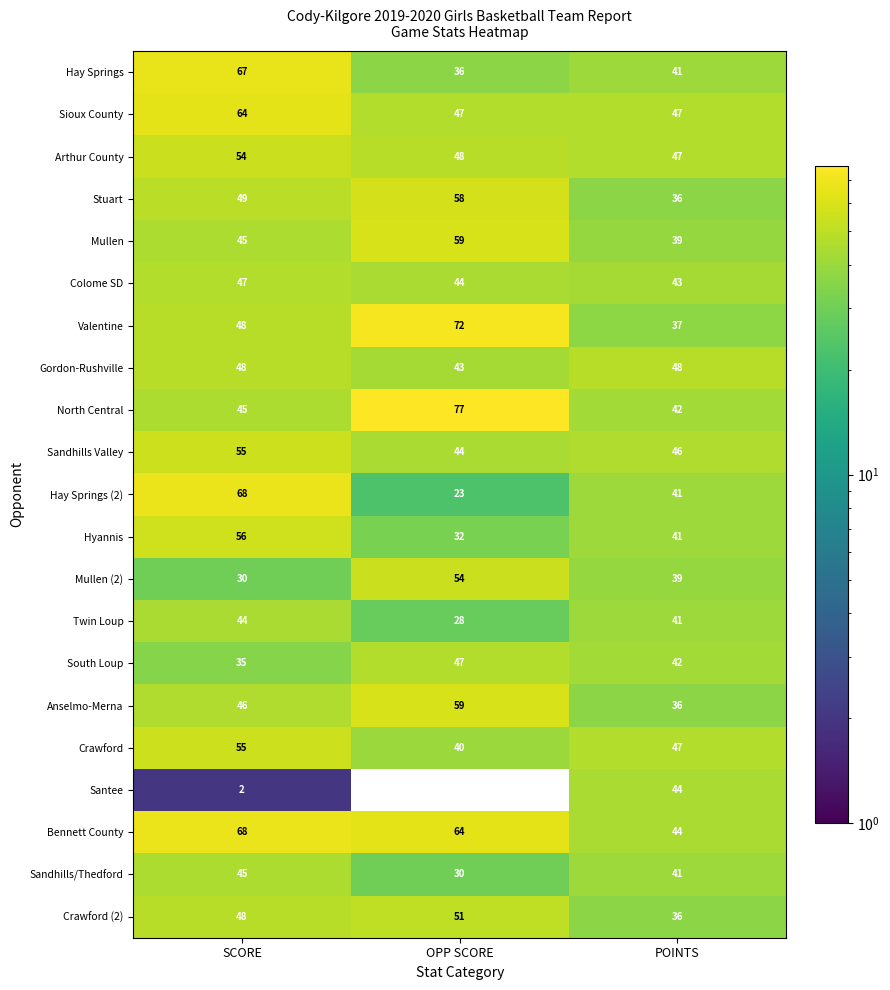

What is the maximum value for Hay Springs?

67